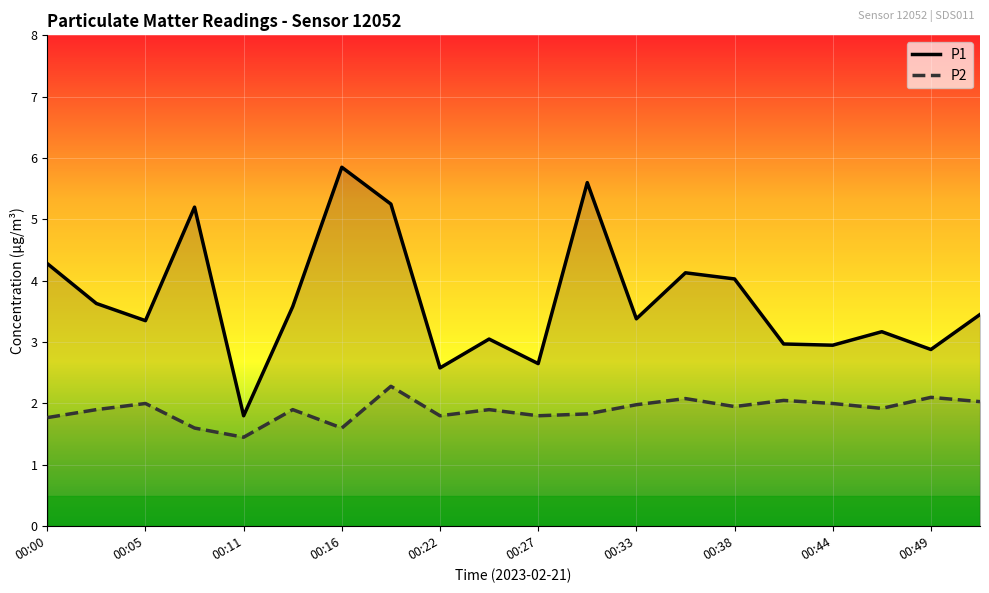

Which series has the largest total across all categories?

P1